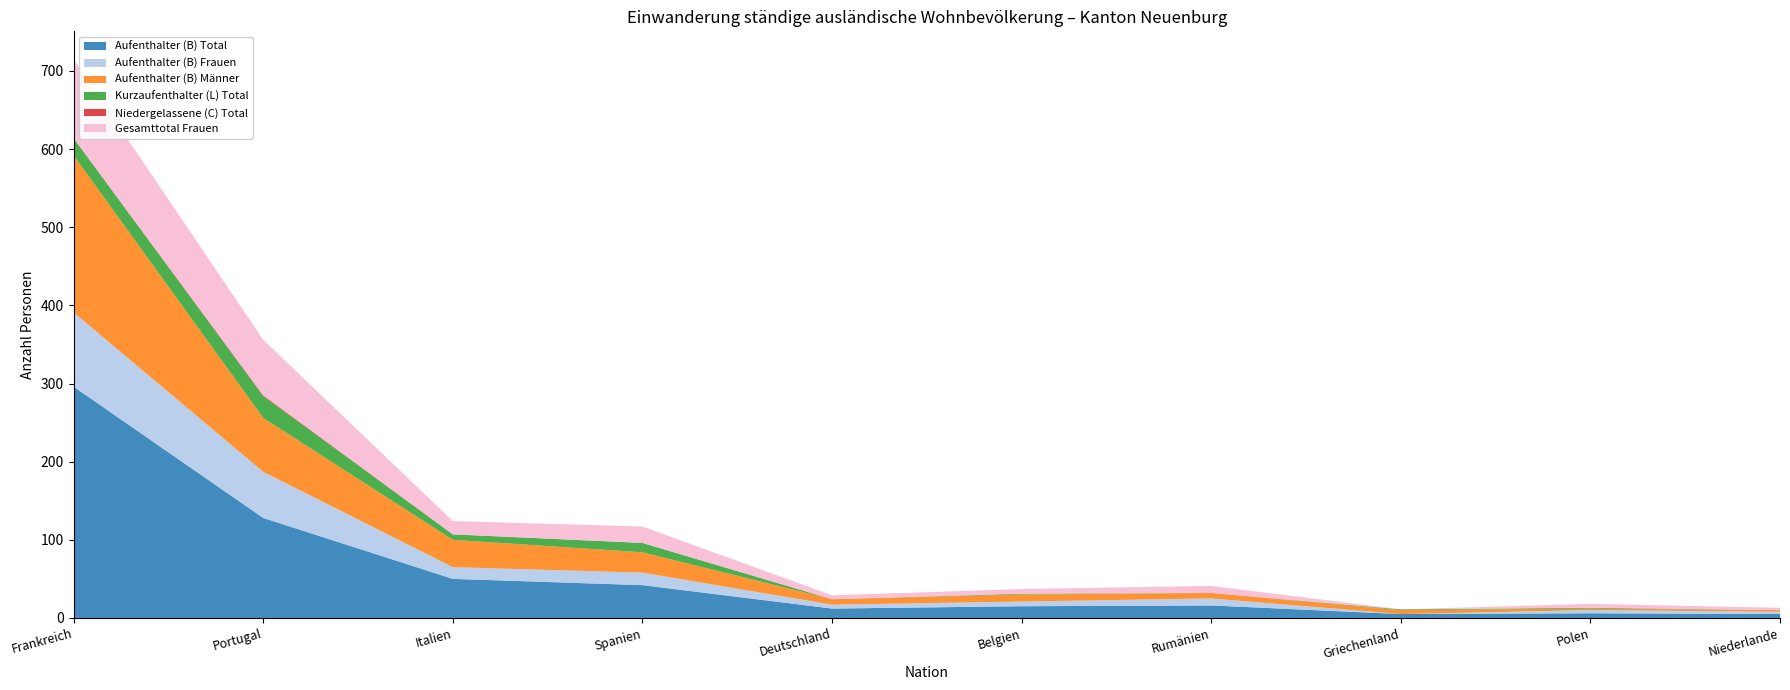

Reading right to left, list all the values displayed in this chart.

Aufenthalter (B) Total: 5	6	5	16	15	12	42	50	128	296
Aufenthalter (B) Frauen: 3	4	0	9	6	5	16	15	59	95
Aufenthalter (B) Männer: 2	2	5	7	9	7	26	35	69	201
Kurzaufenthalter (L) Total: 0	1	1	0	1	0	12	7	28	22
Niedergelassene (C) Total: 0	0	0	0	0	0	0	0	1	0
Gesamttotal Frauen: 3	5	0	9	6	5	21	17	71	101